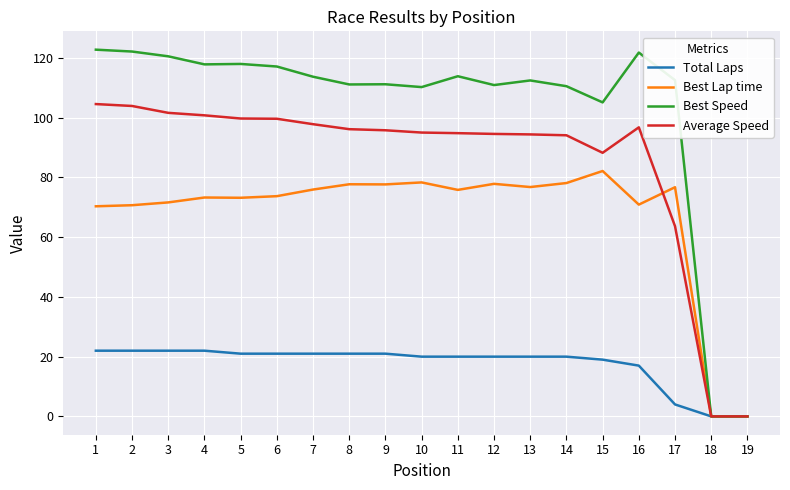

What is the highest value of the Best Lap time series?

82.2